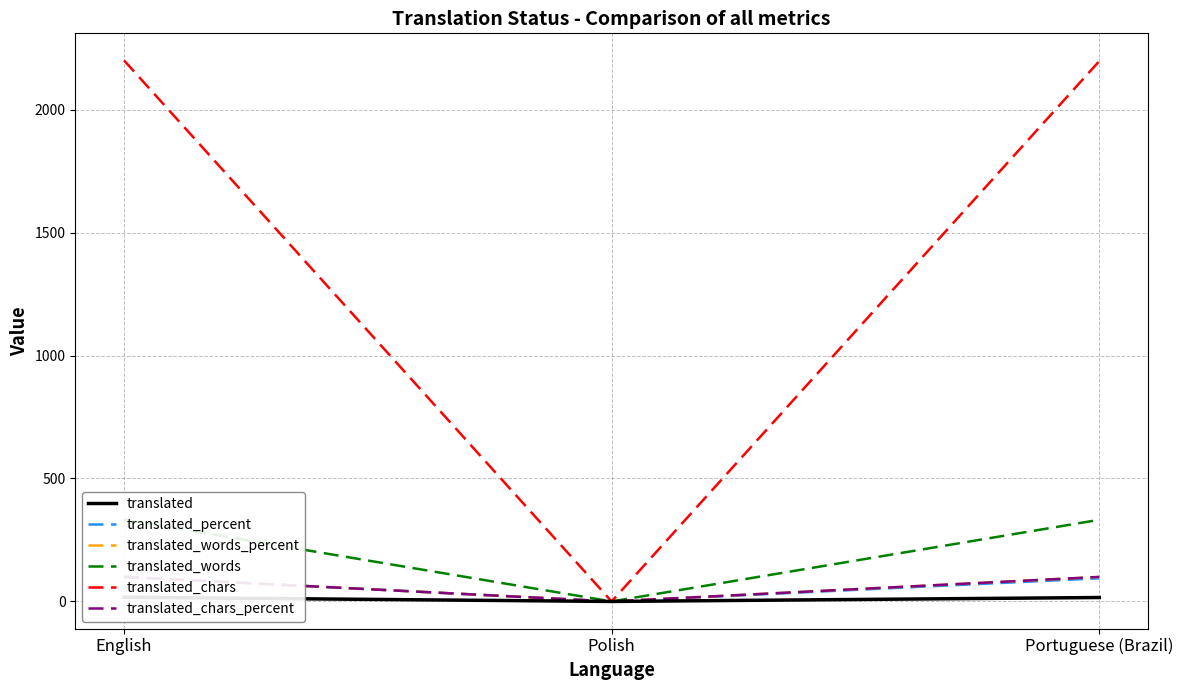

Between Polish and Portuguese (Brazil), which series saw the biggest shift?

translated_chars